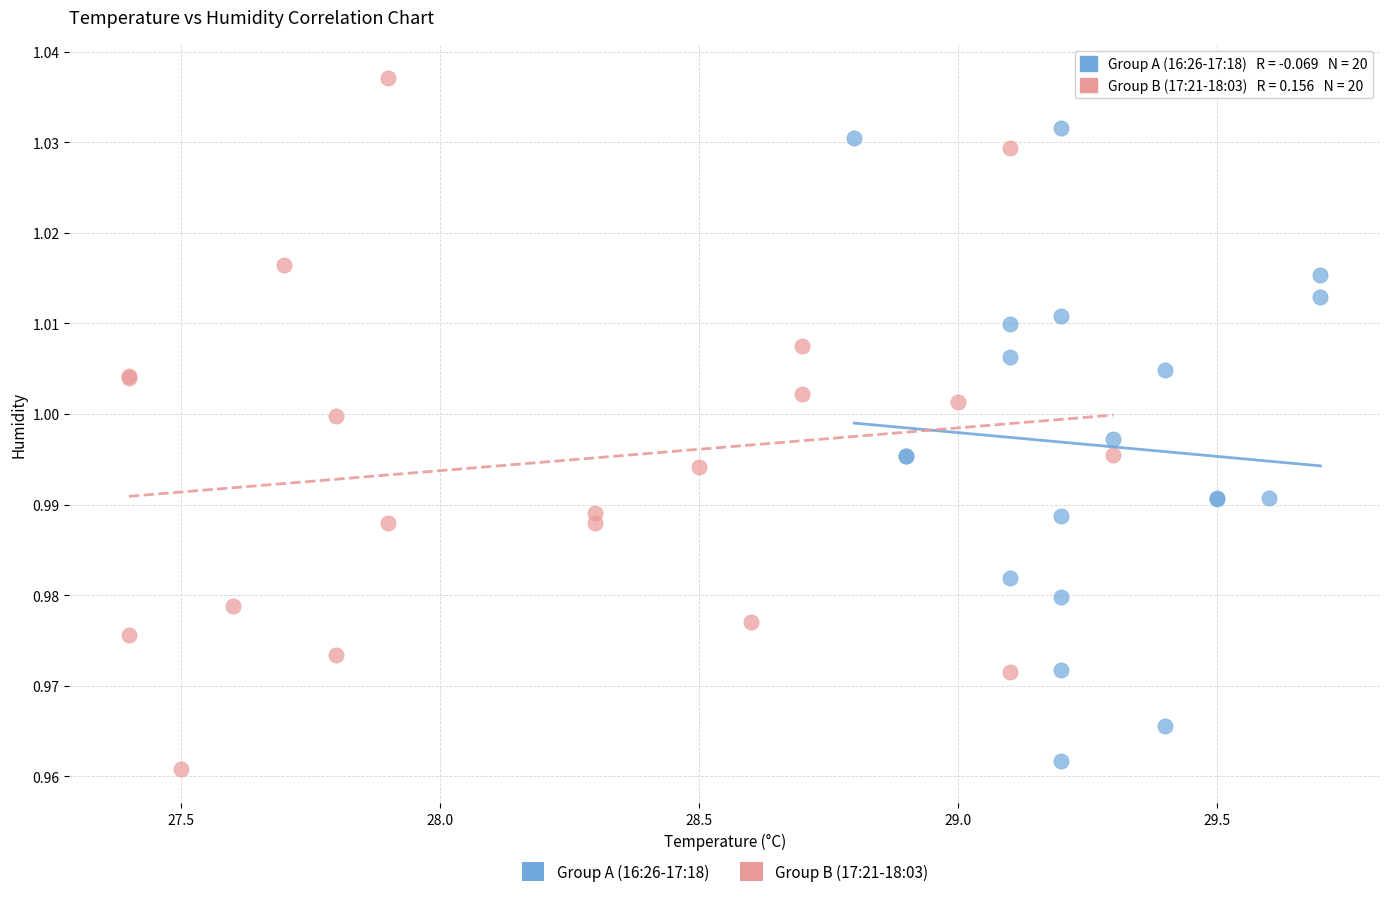

Which series contains the highest Y value?

Group B (17:21-18:03)